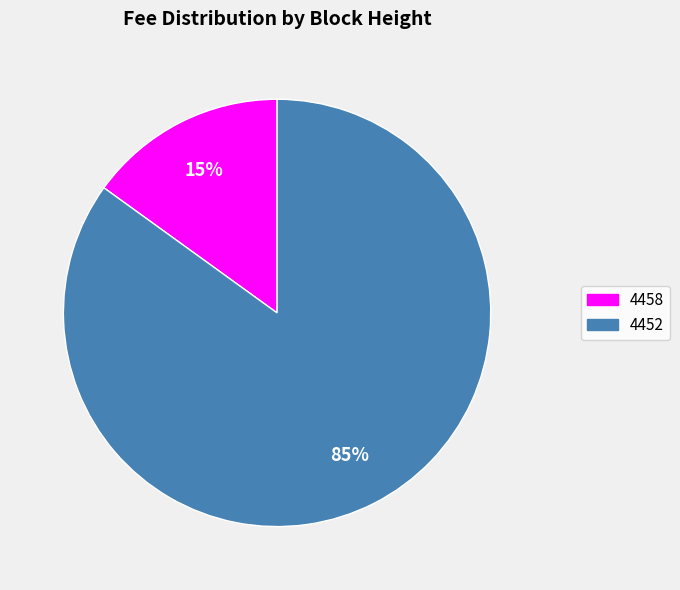

Is it true that 4452 is 85% of the pie?

True